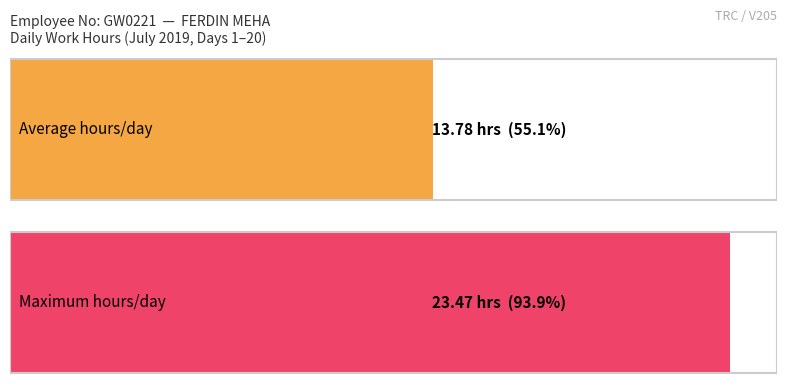

Which has a higher value, 19 or 2?

19